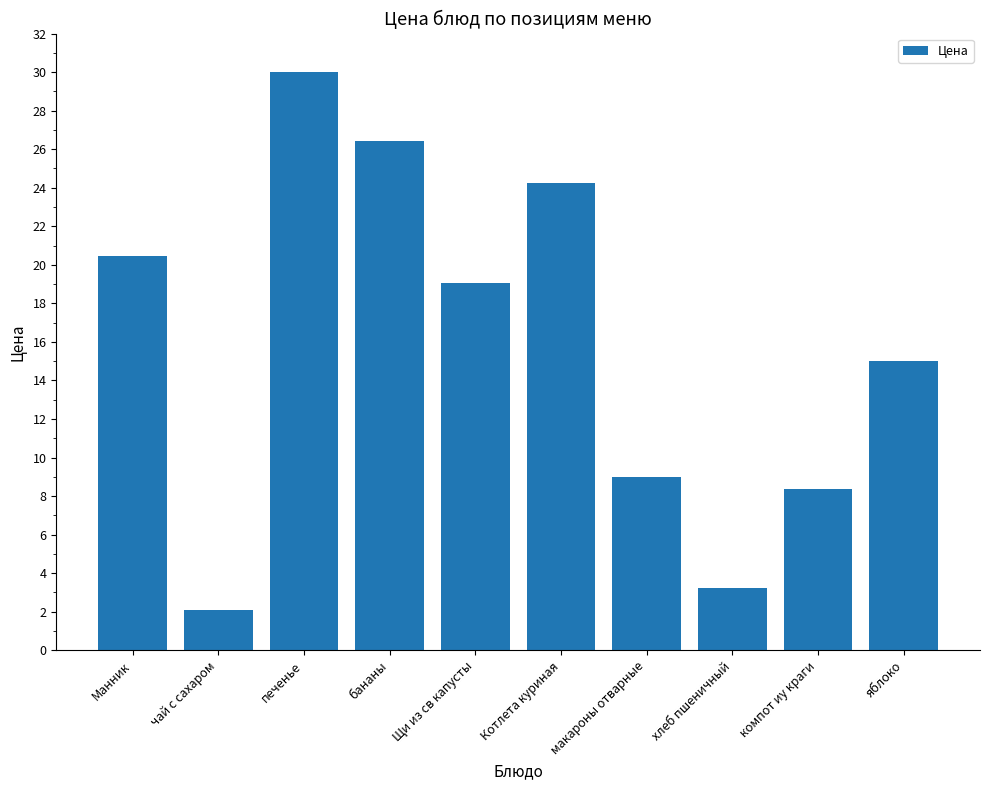

What is the difference between the values at чай с сахаром and Котлета куриная?

22.2